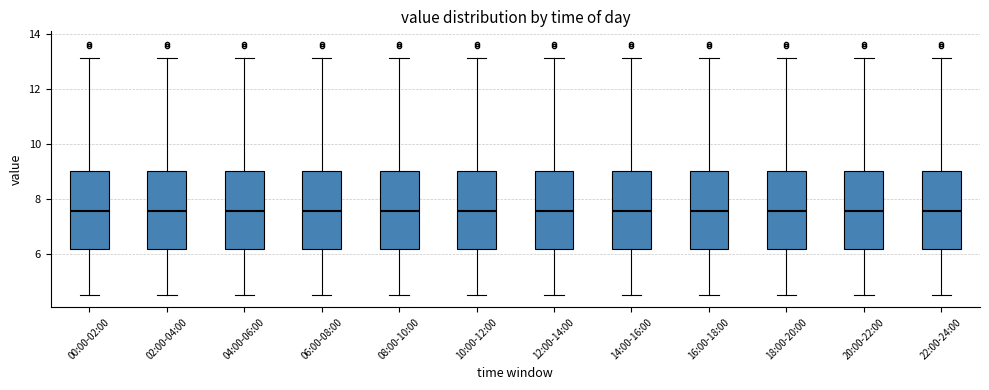

Where is the upper edge of the box for 10:00-12:00 on the y-axis? The values are not printed on the chart, so give them approximately, as read against the axis.

9.0